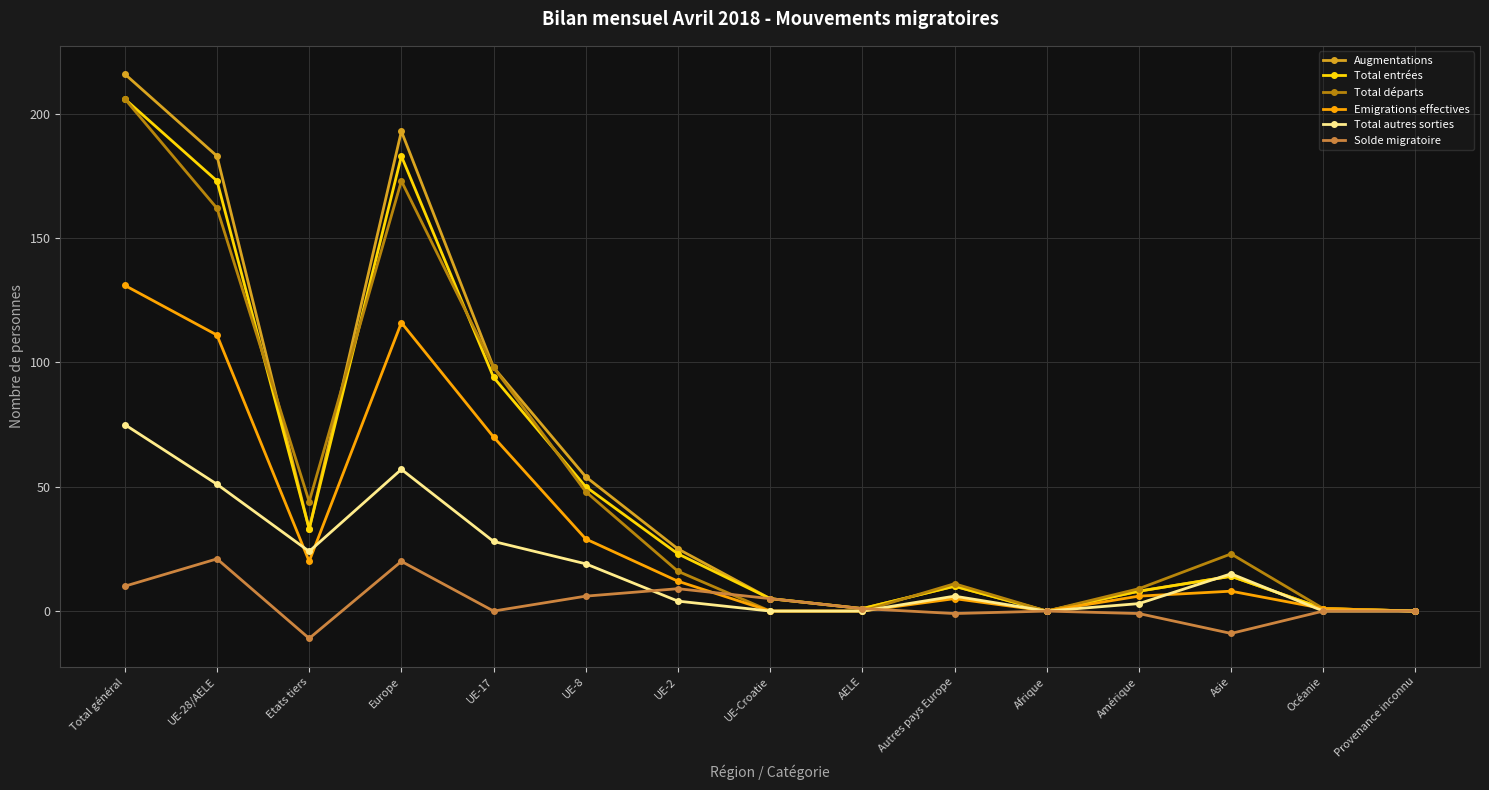

Is it true that Augmentations equals 35 at UE-2?

False